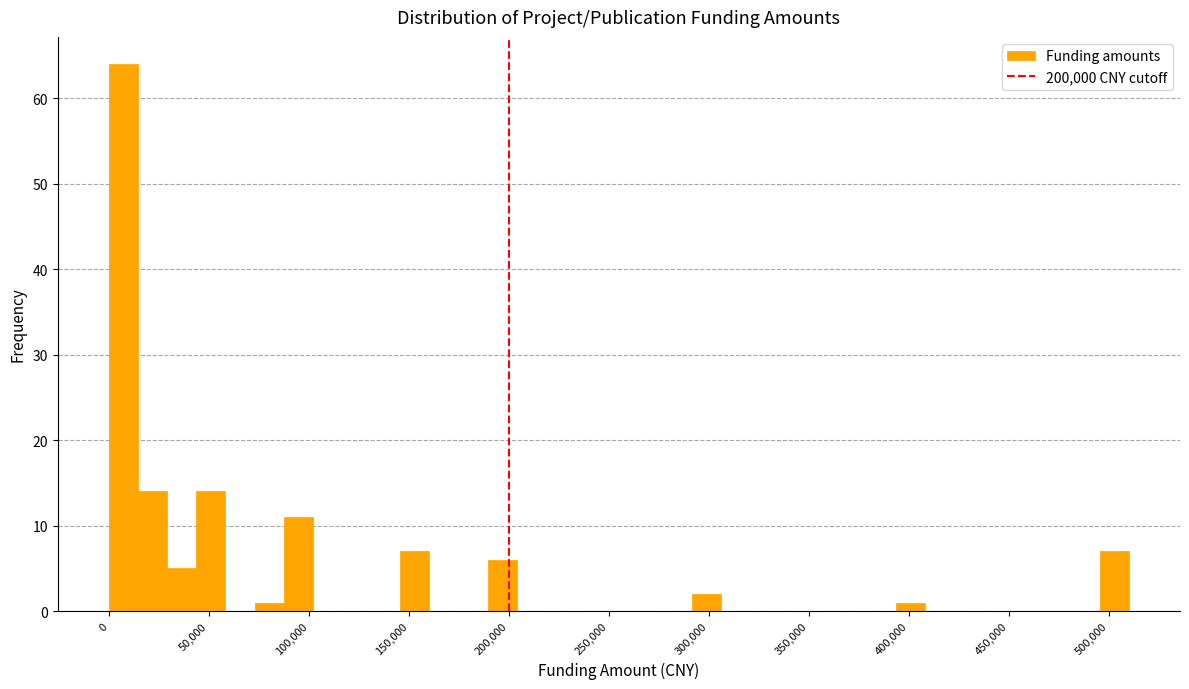

Around what value on the x-axis is the tallest bar? Give the approximate position of its centre, as read against the axis.

5000